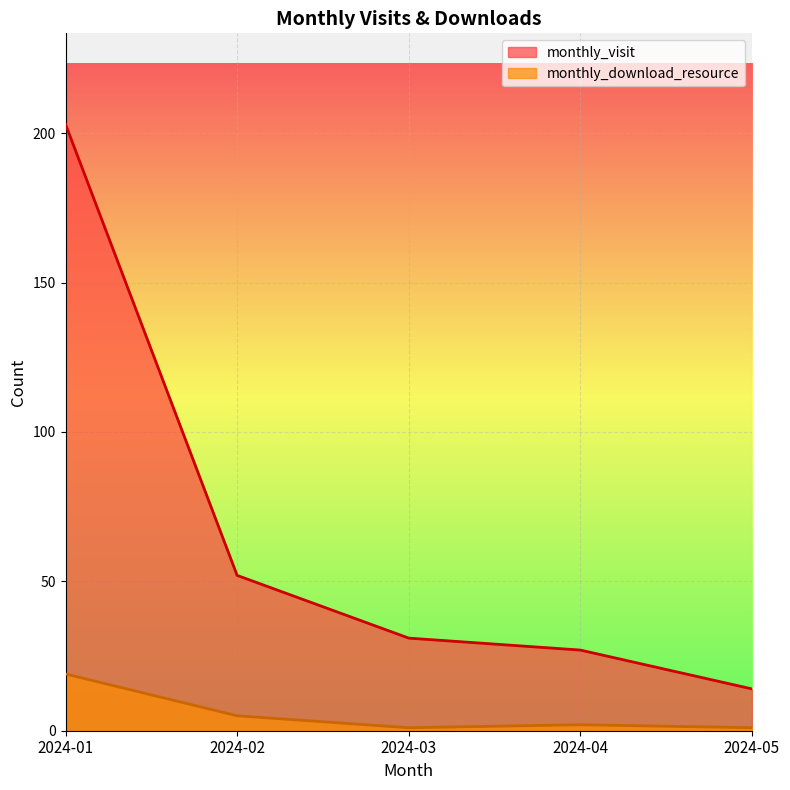

Reading left to right, transcribe all the data shown in this chart.

monthly_visit: 203	52	31	27	14
monthly_download_resource: 19	5	1	2	1